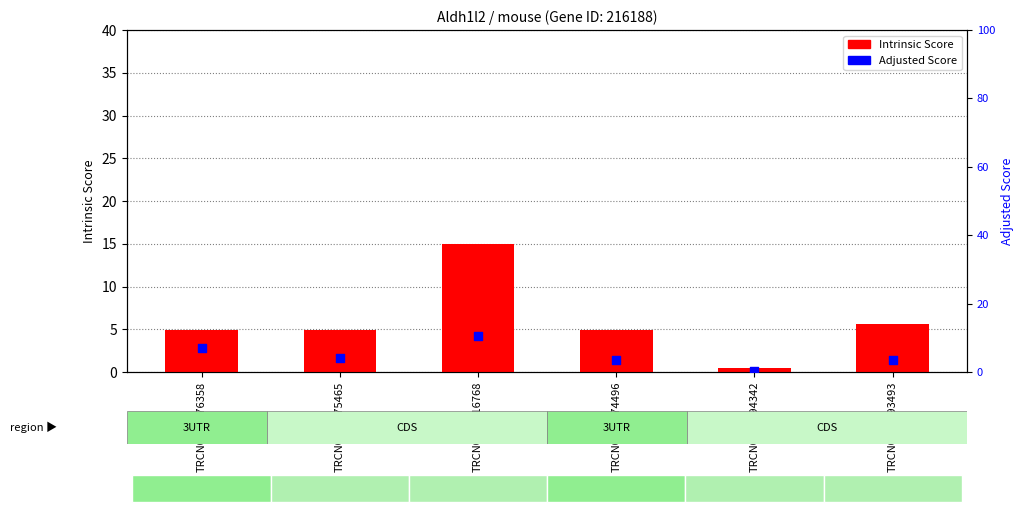

At how many categories does at least one series exceed 10?

1